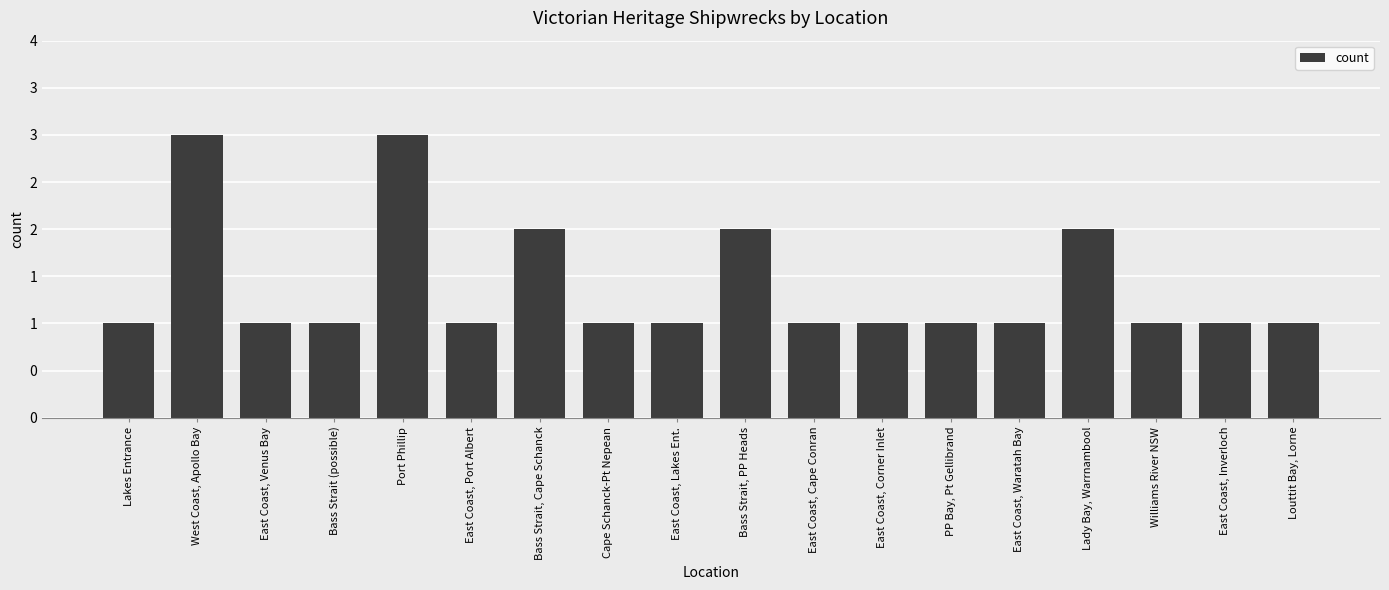

Count the number of values greater than 1.

5